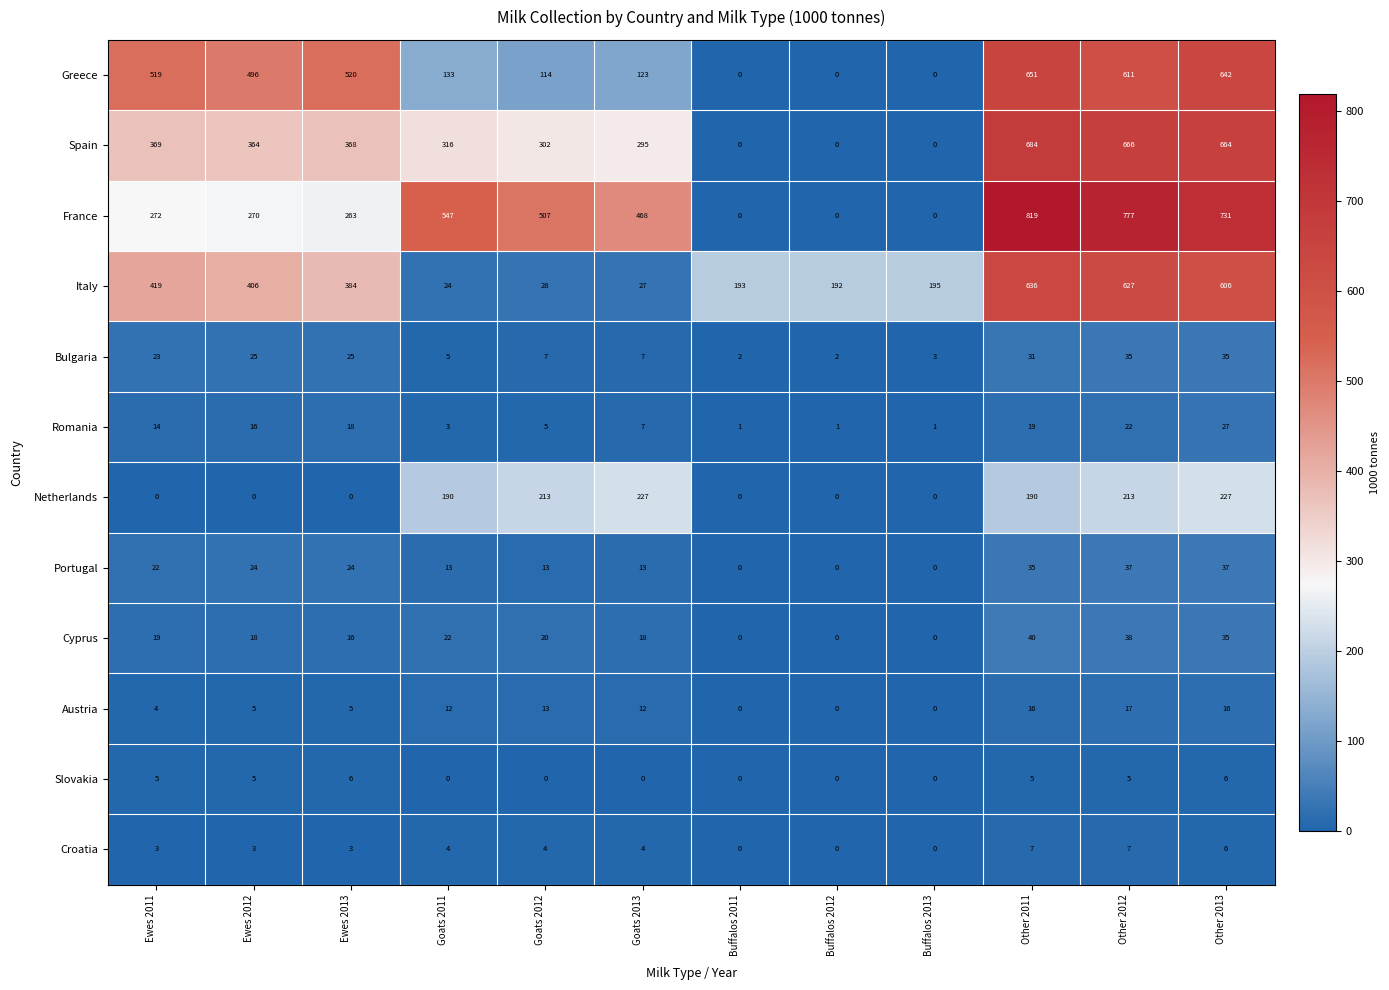

At how many categories does at least one series exceed 137?

12